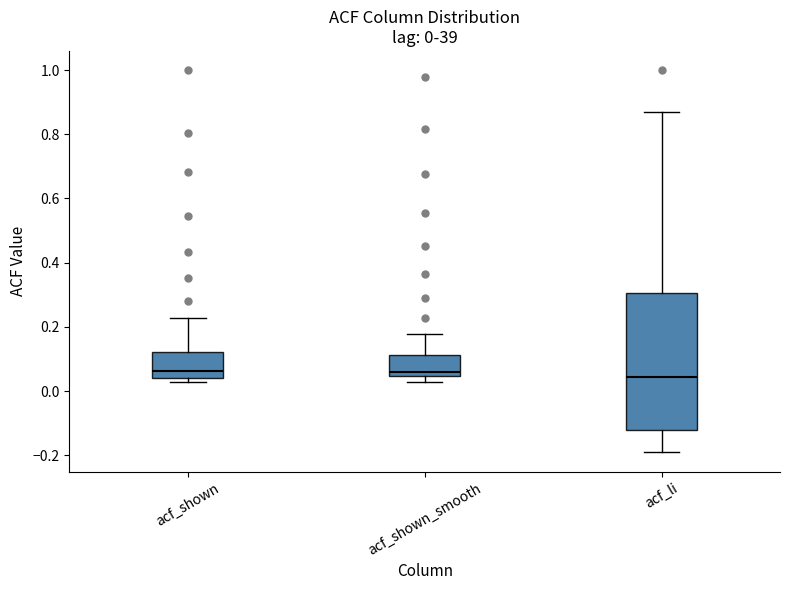

Which box is the tallest, from its lower edge to its upper edge?

acf_li